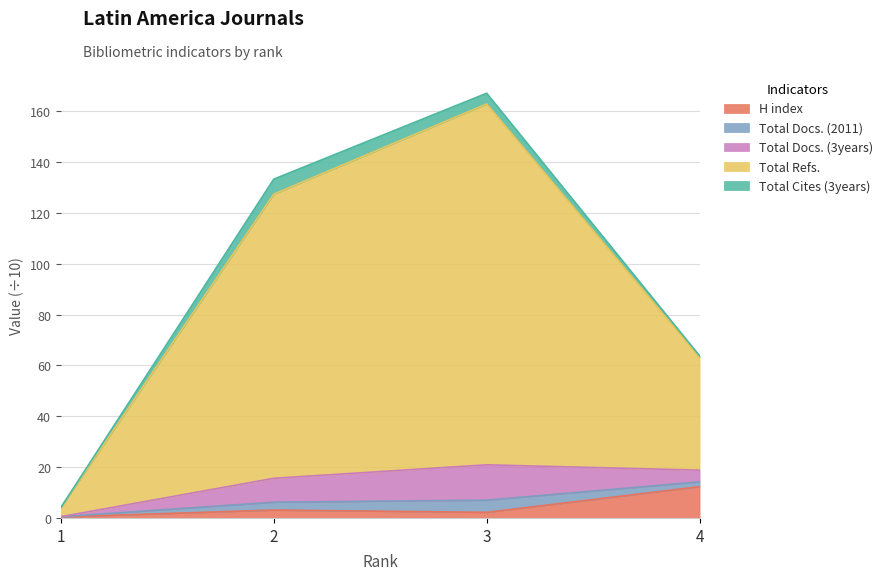

How many categories are shown in the chart?

4